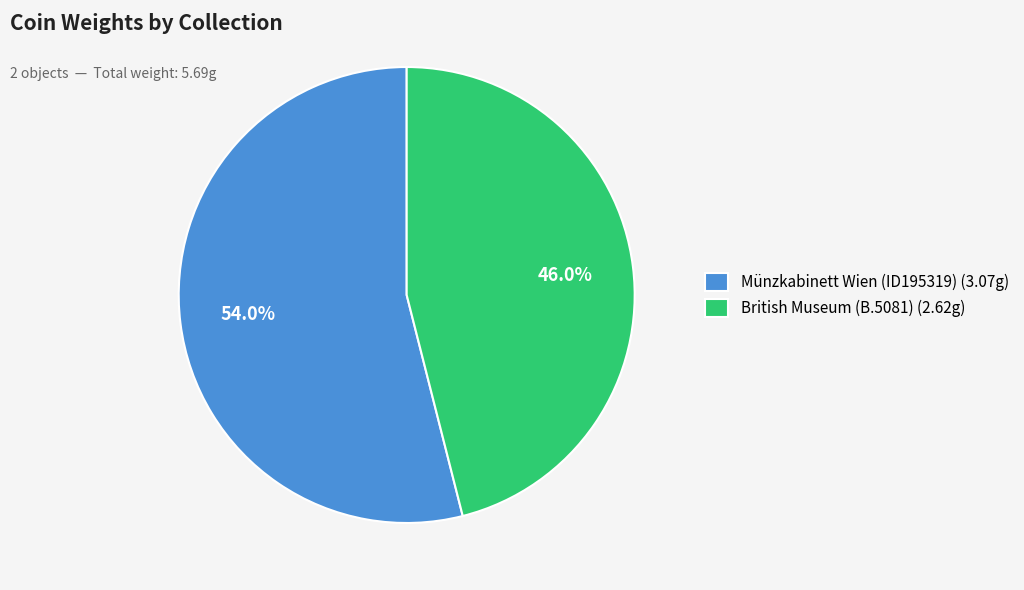

To the nearest percent, what portion does British Museum (B.5081) represent?

46%